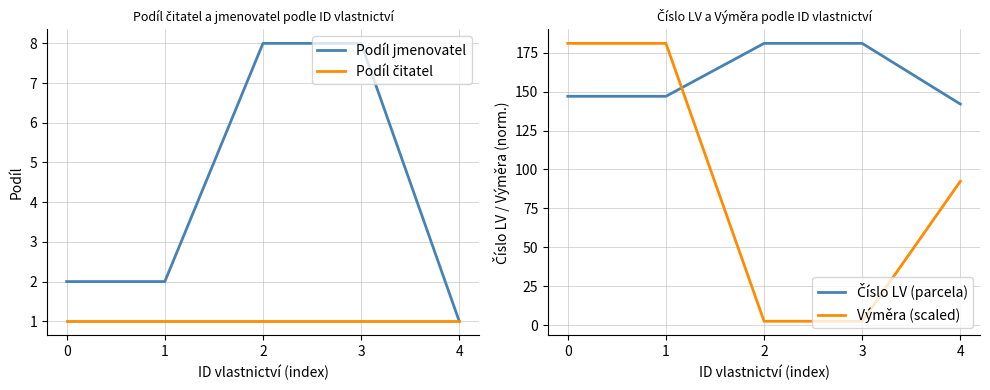

Which series has the largest total across all categories?

Číslo LV (parcela)